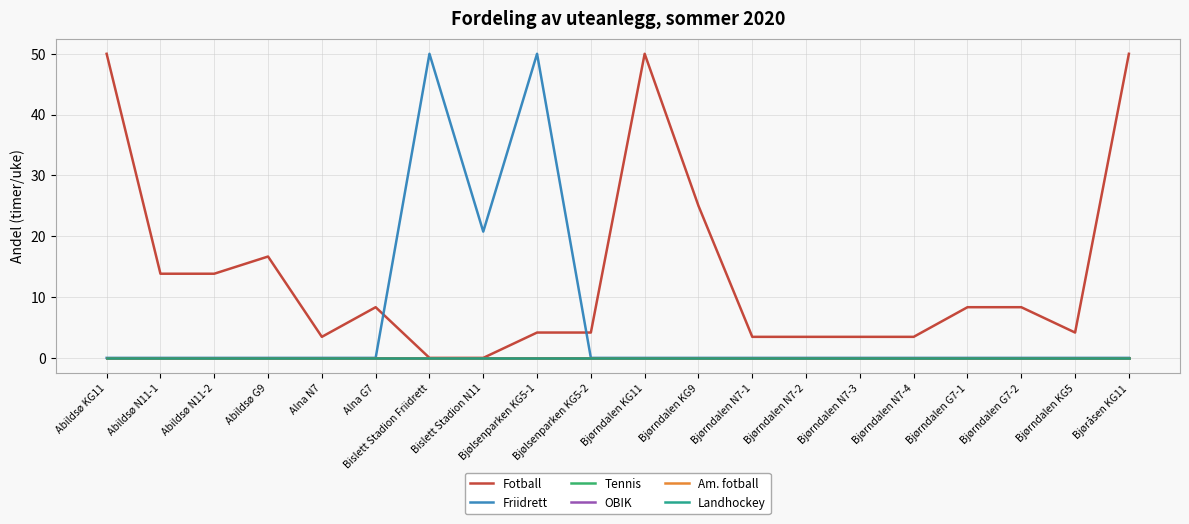

Does the chart have visible grid lines?

Yes